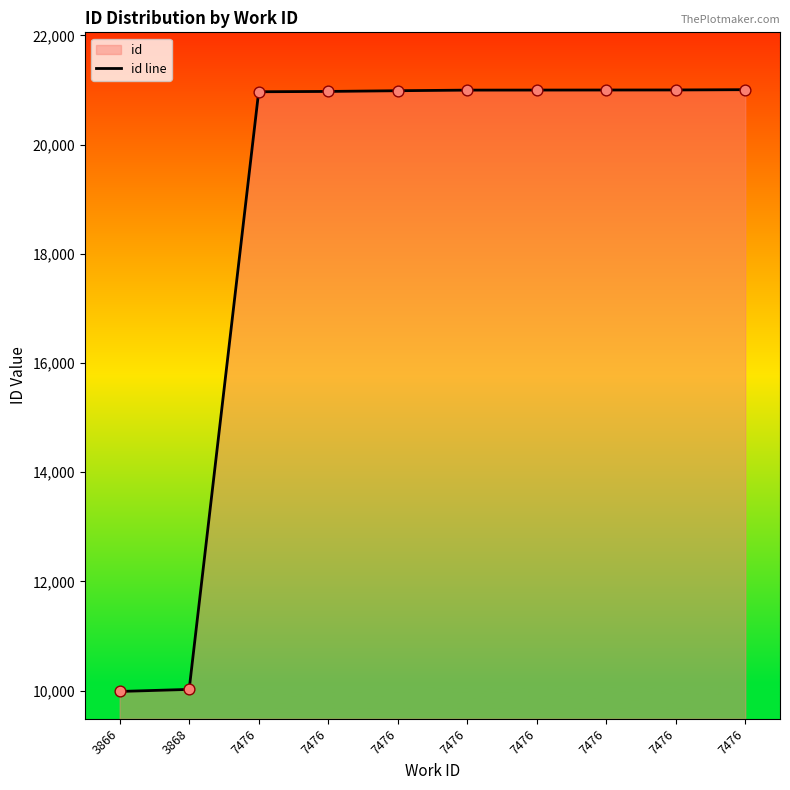

Approximately how many times larger is the value at 7476 compared to 3868?

2.1